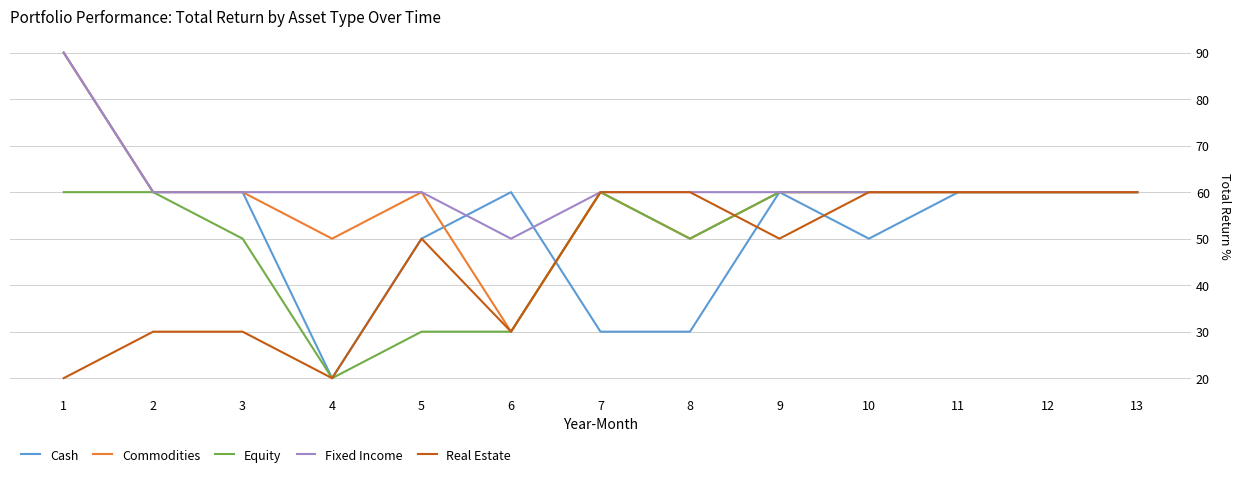

Which series changed the most between 8 and 11?

Cash